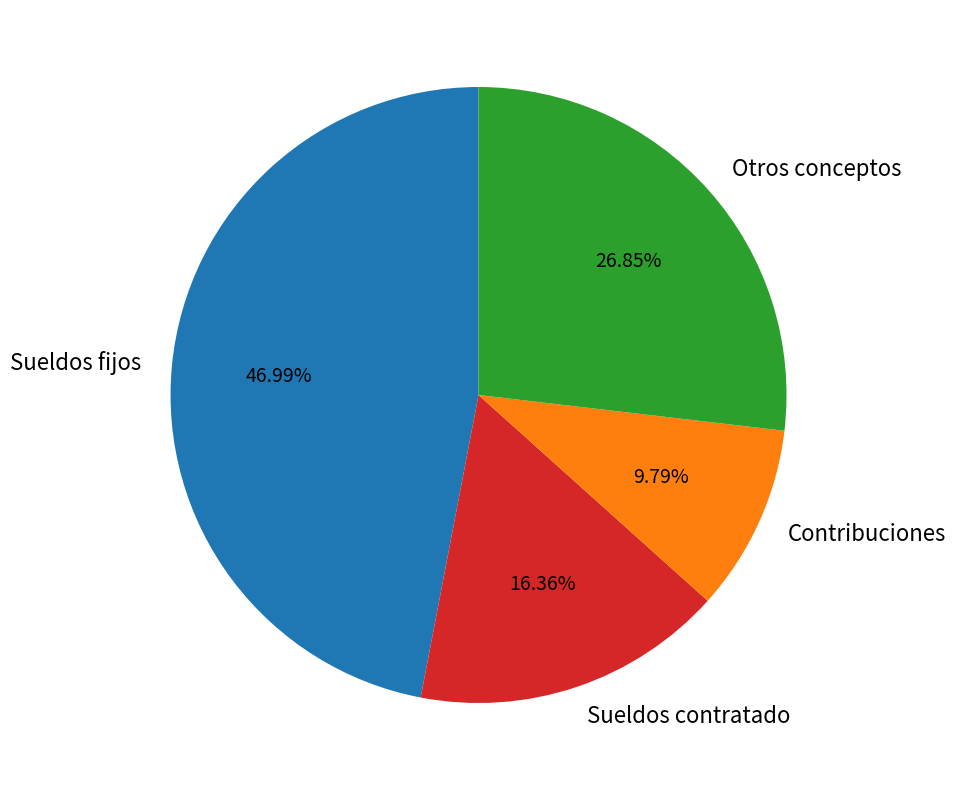

Do Contribuciones and Otros conceptos together represent more than half of the pie?

No